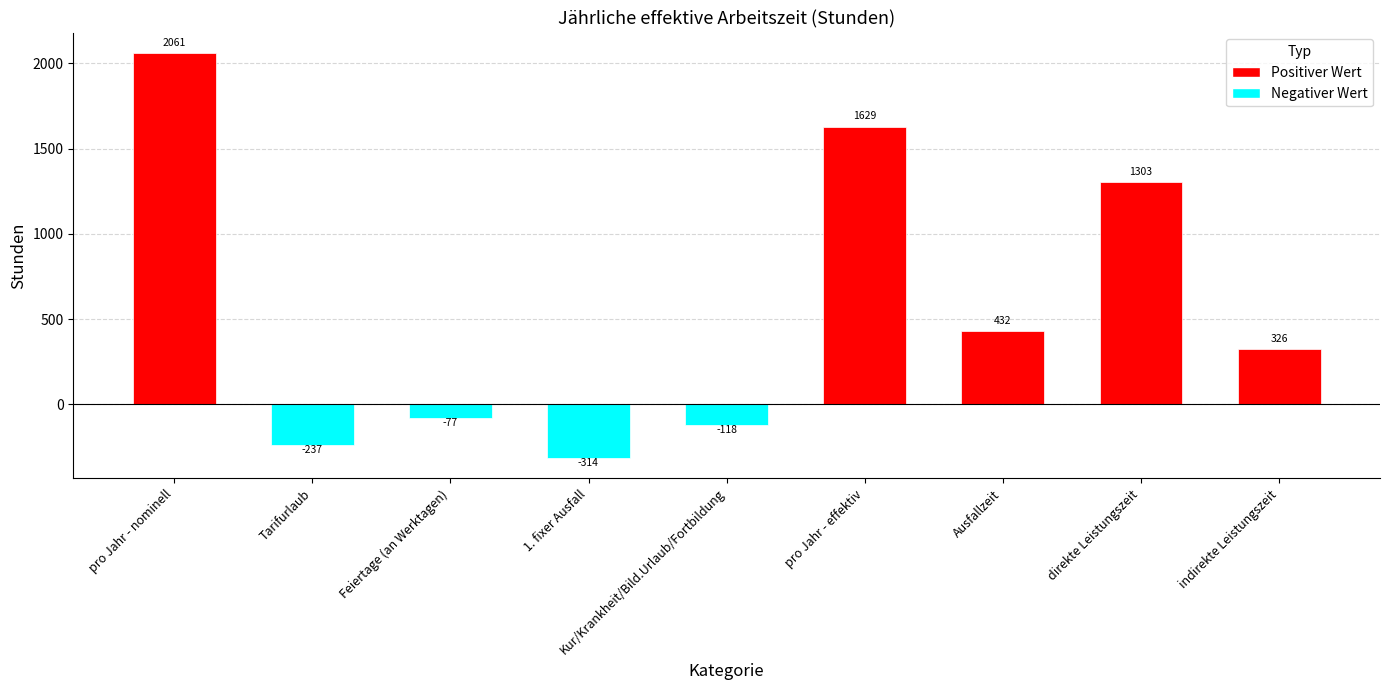

What is the greatest value displayed?

2061.0